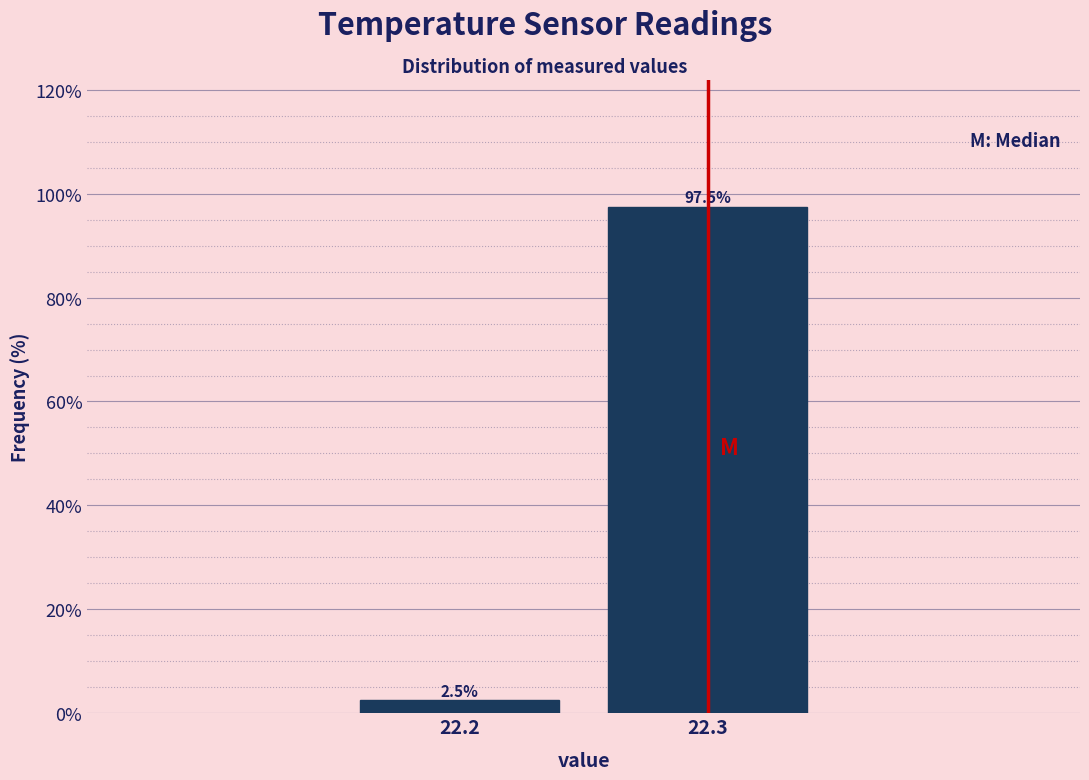

Reading left to right, transcribe all the data shown in this chart.

22.2=2.5	22.3=97.5